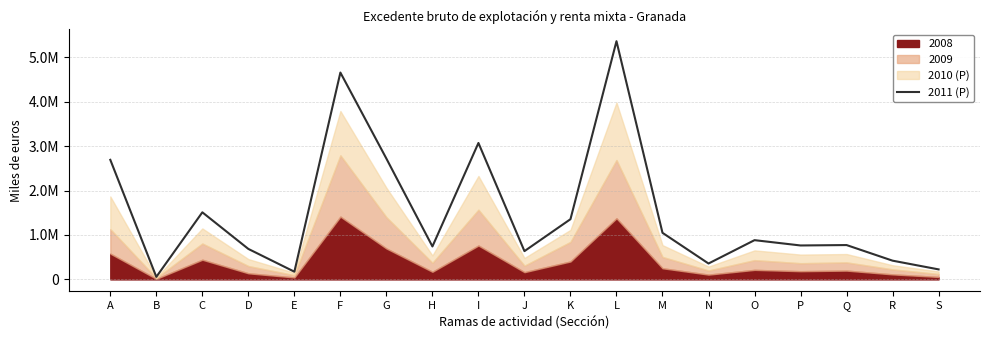

How many interior local peaks (higher than both neighbors) does the data have?

6